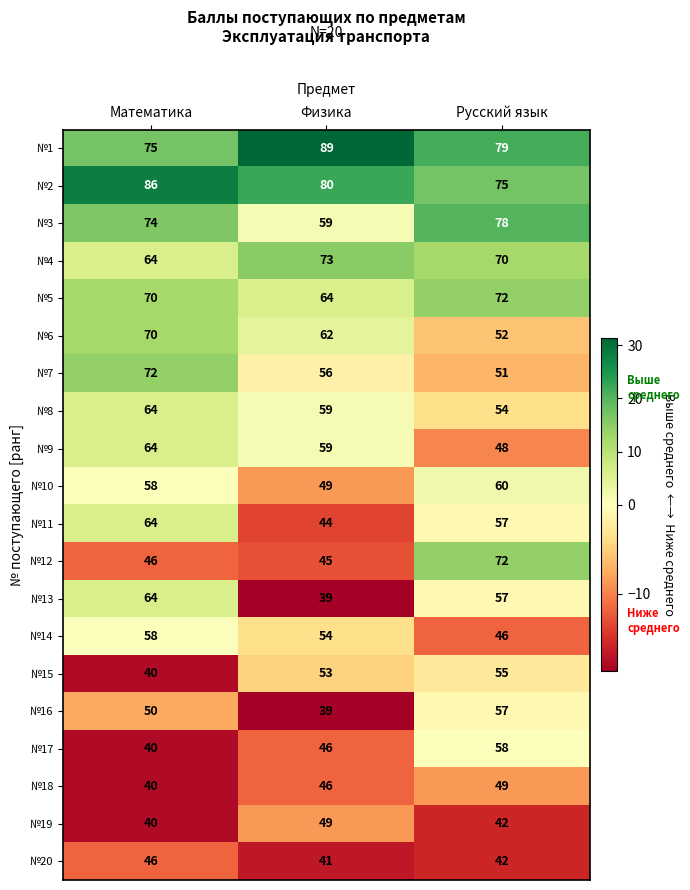

What is the difference between the maximum and minimum values in the №18 series?

9